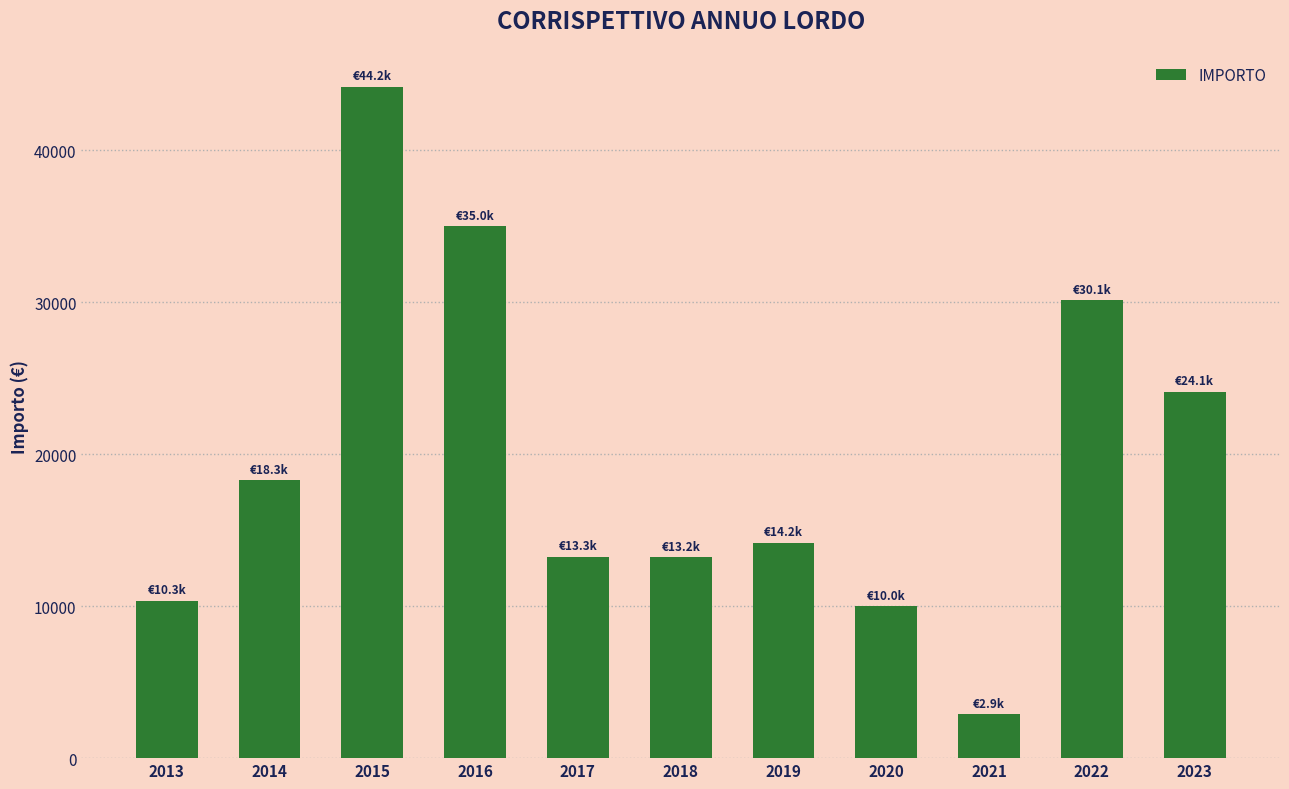

What is the maximum value shown in the chart?

44184.5